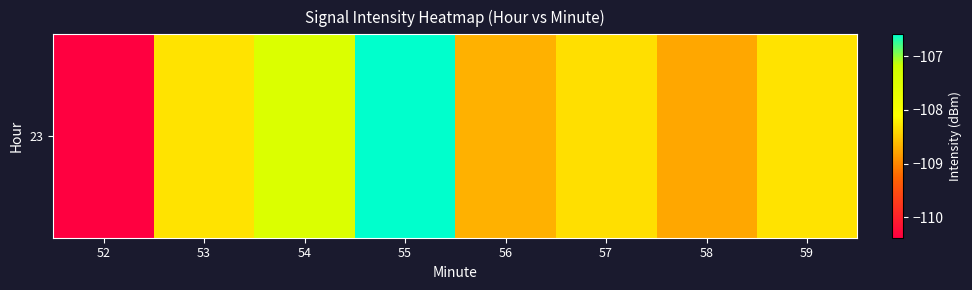

What is the difference between the maximum and minimum values?

3.8